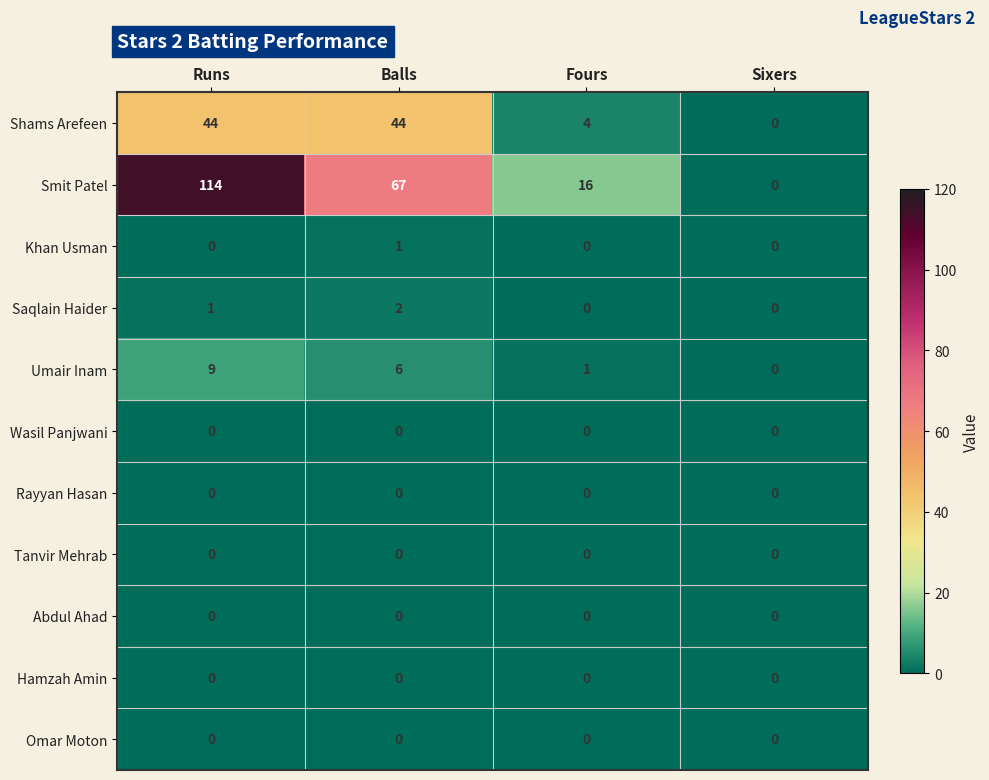

The Omar Moton series shows 0 at Balls. True or false?

True